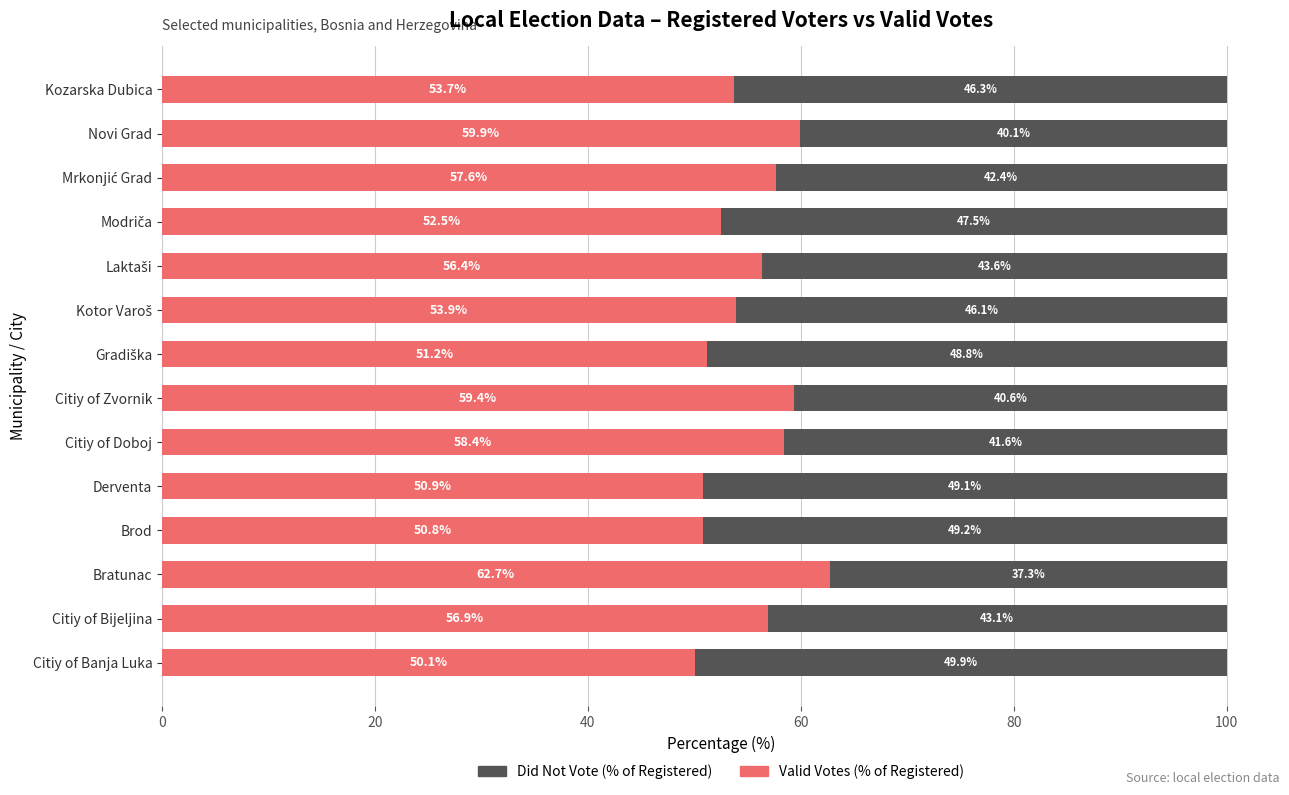

How many data points does each series have?

14